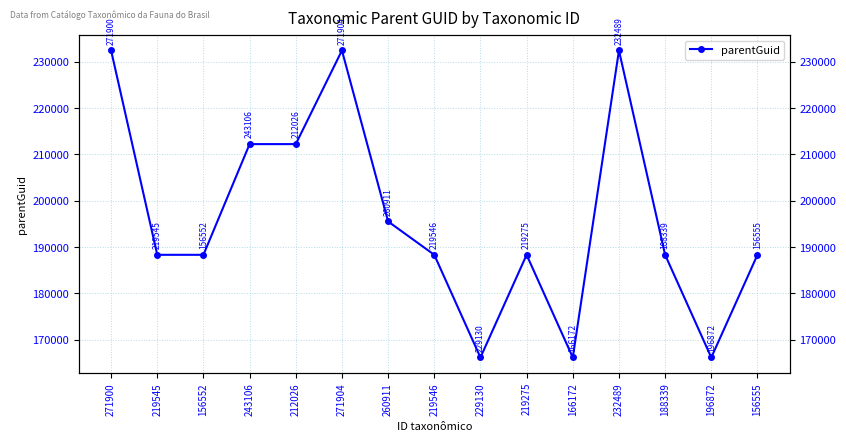

What is the label of the 13th point from the right?

156552